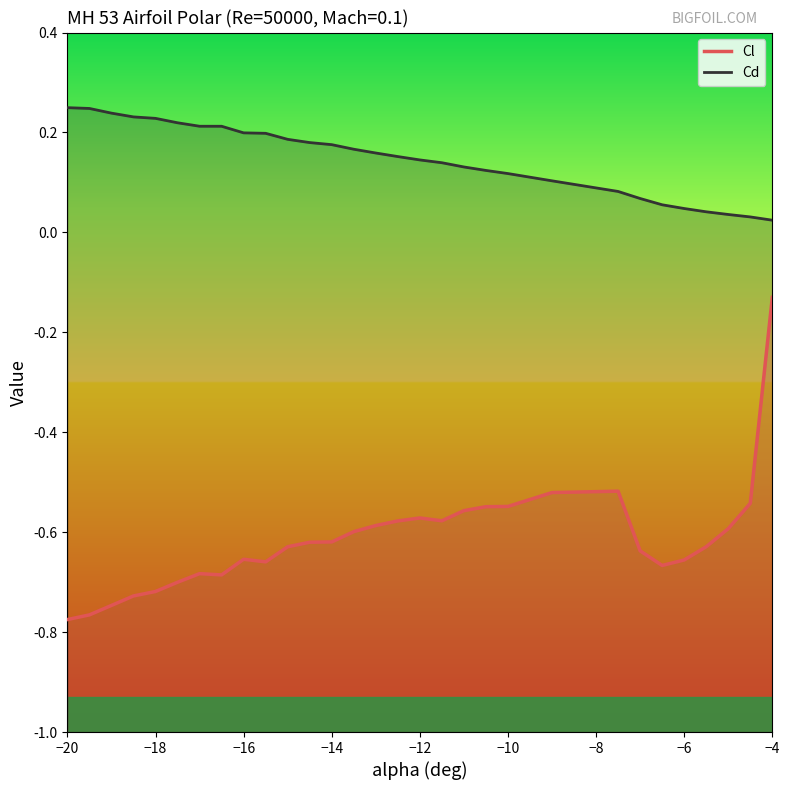

At which category is the sum across all series the highest?

−4